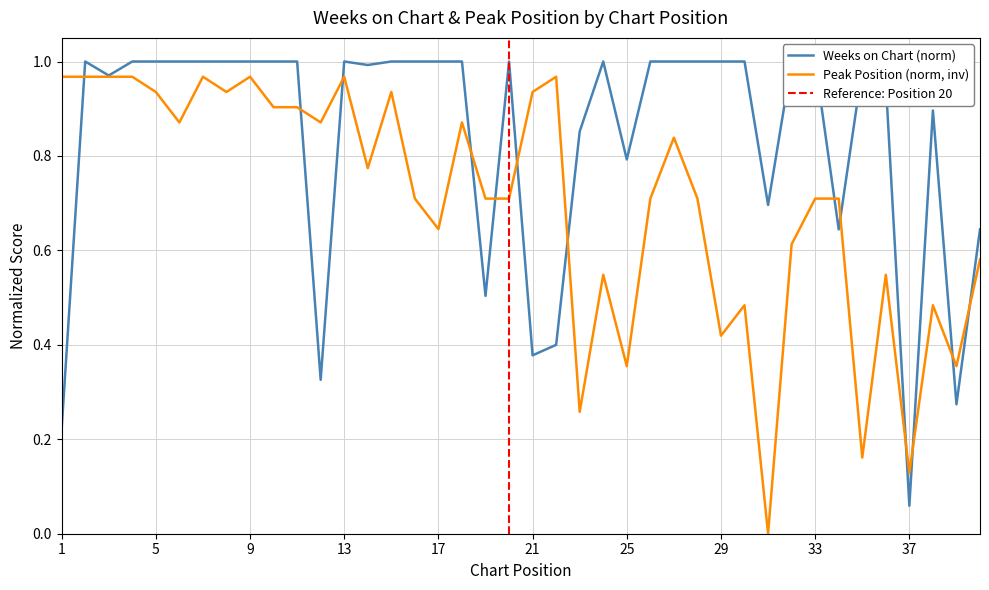

What is the difference between the second highest and minimum values in the Peak Position series?

1.0